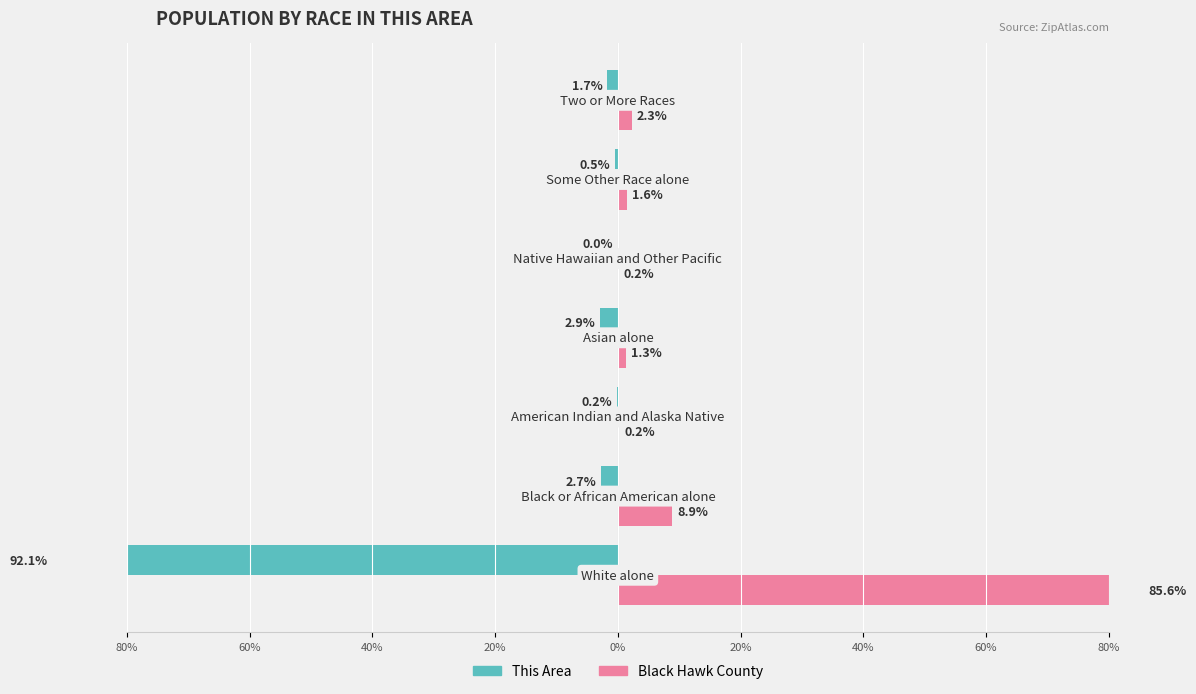

Are the bars grouped side by side (vs. stacked)?

Yes